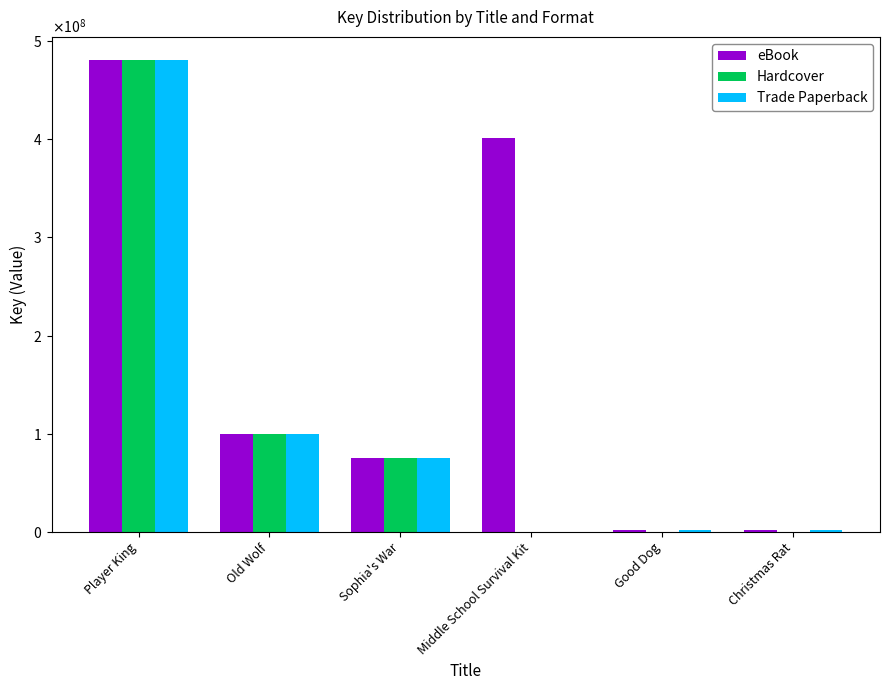

What are all the series names shown in the legend?

eBook, Hardcover, Trade Paperback